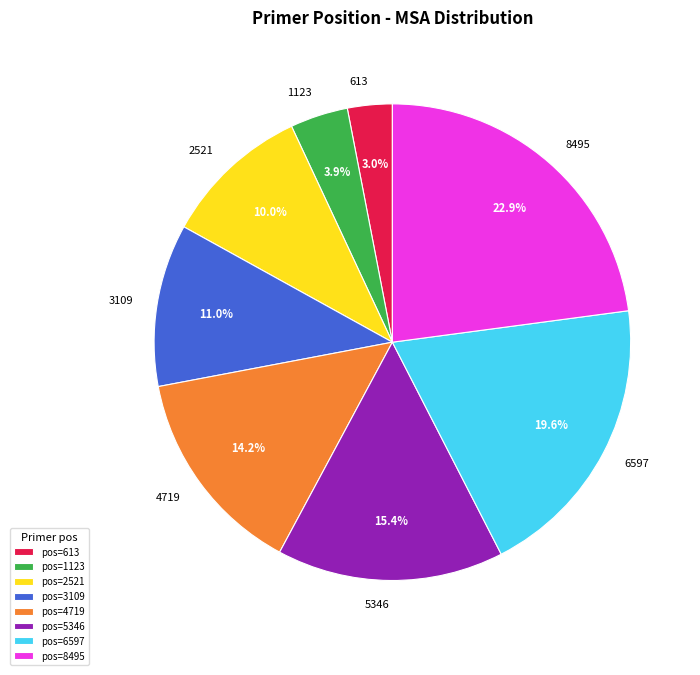

Rank the categories by value from highest to lowest.

8495, 6597, 5346, 4719, 3109, 2521, 1123, 613